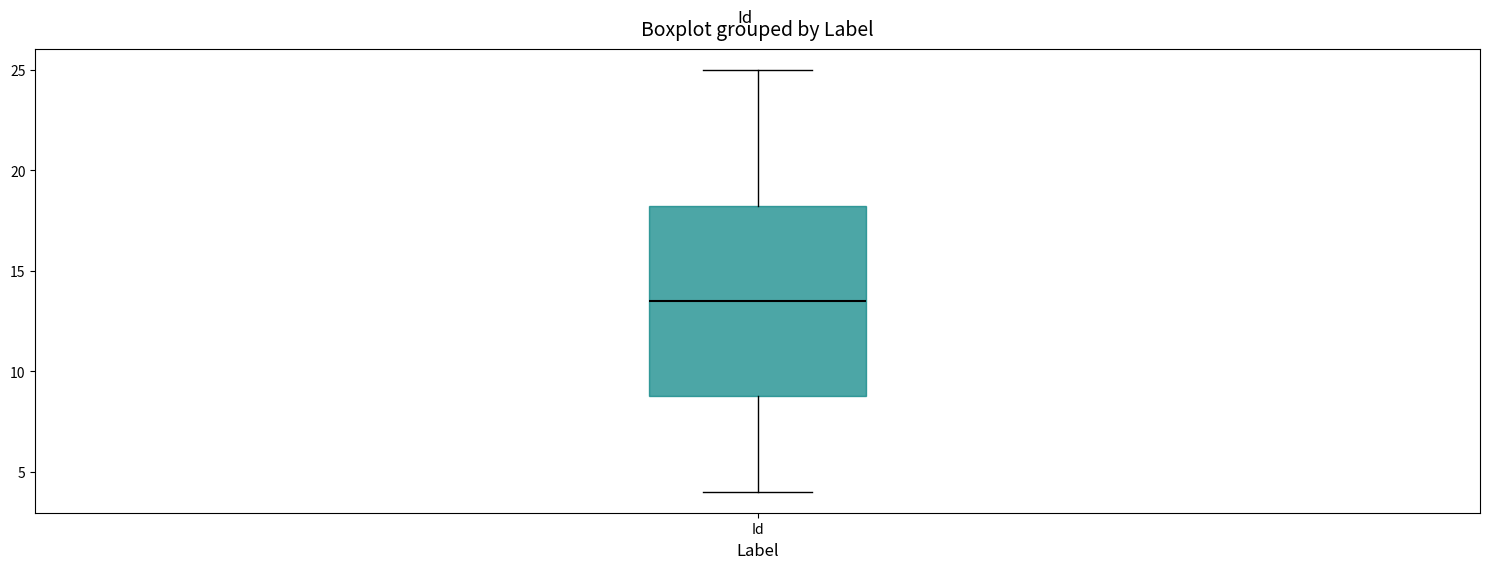

Read this box plot against the y-axis: the position of the median line, the range covered by the box, and the ends of both whiskers. The values are not printed on the chart, so give them approximately, as read against the axis.

median 13.5, box 9.0 to 18.5, whiskers 4.0 to 25.0